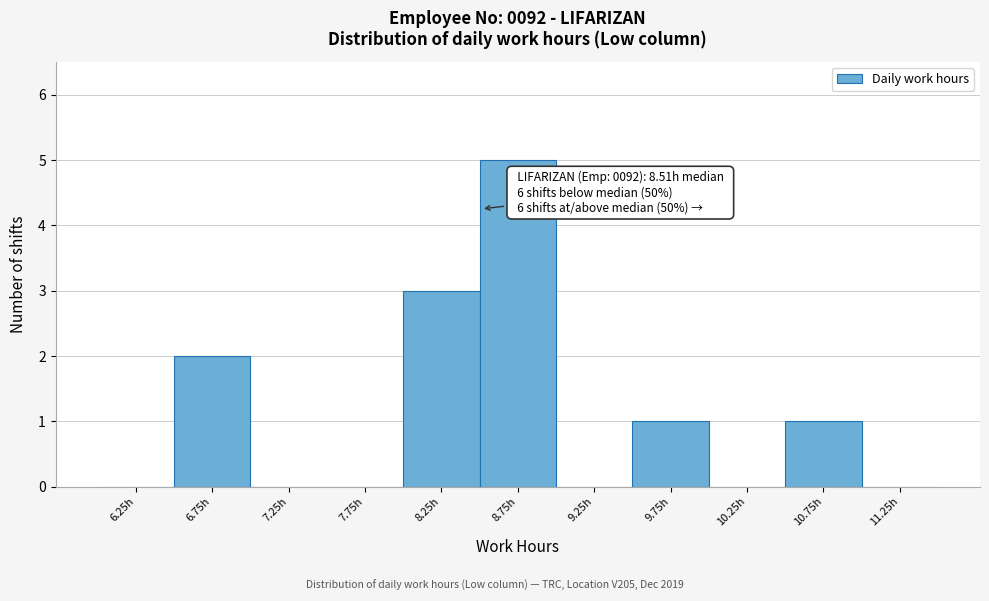

Over which range of the x-axis is the bar tallest?

8.5 to 9.0